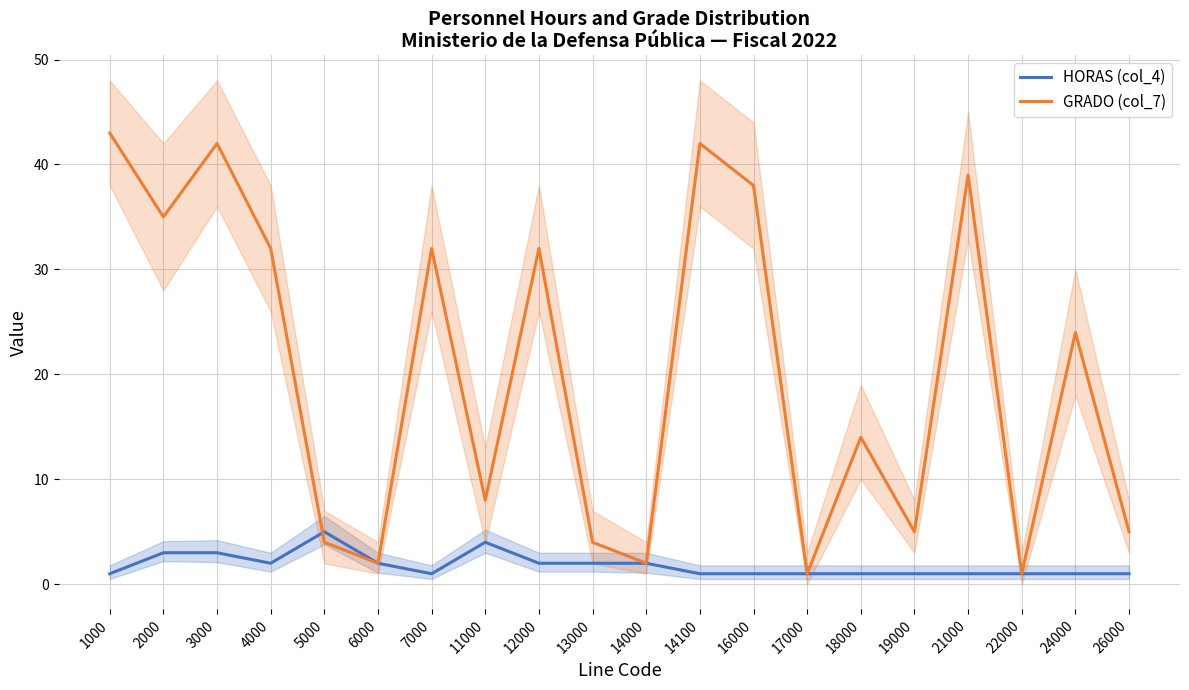

How many lines are shown in the chart?

2